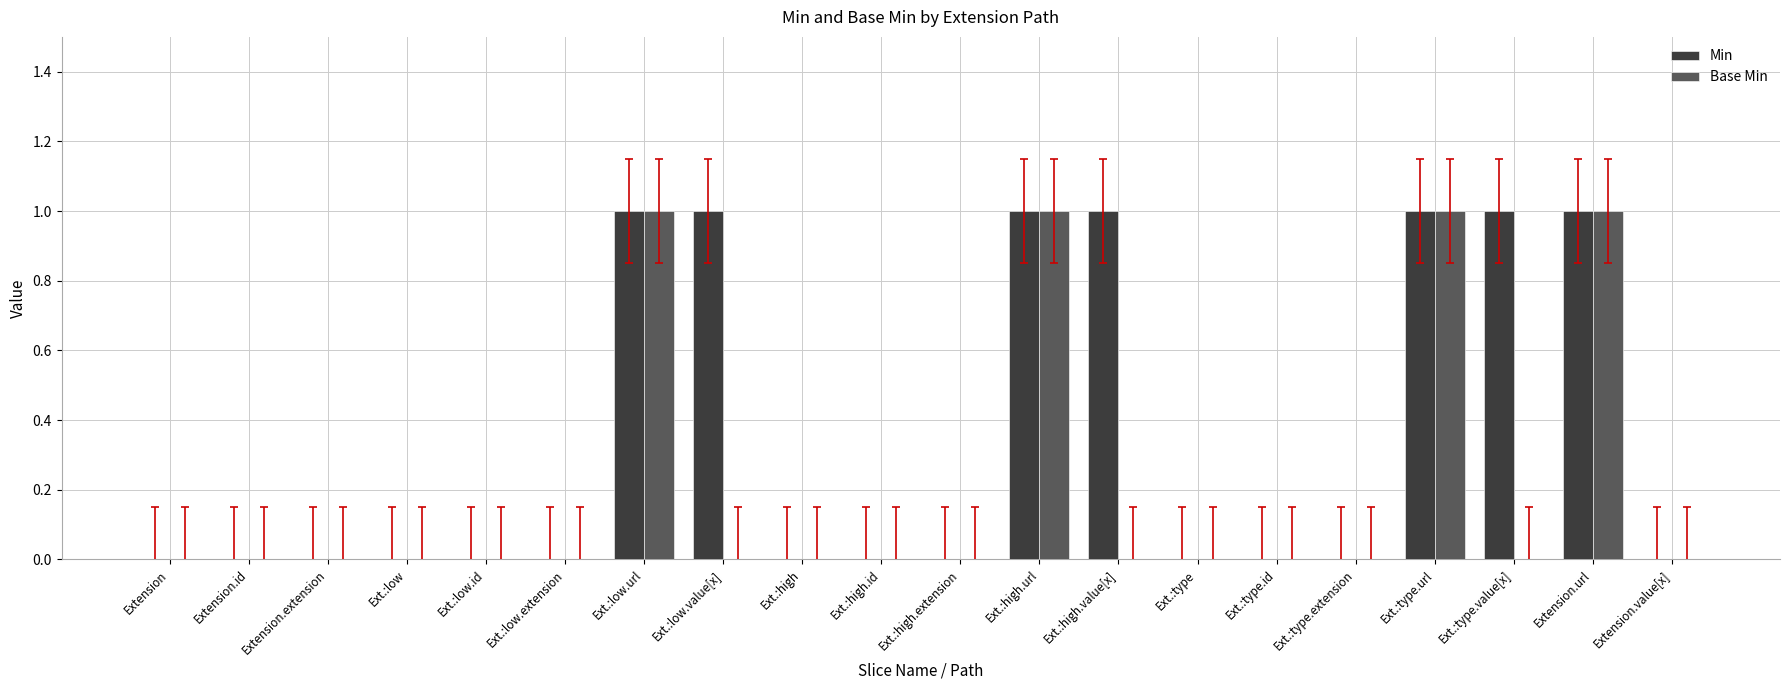

True or false: Base Min has a value of 0 at Extension.extension.

True